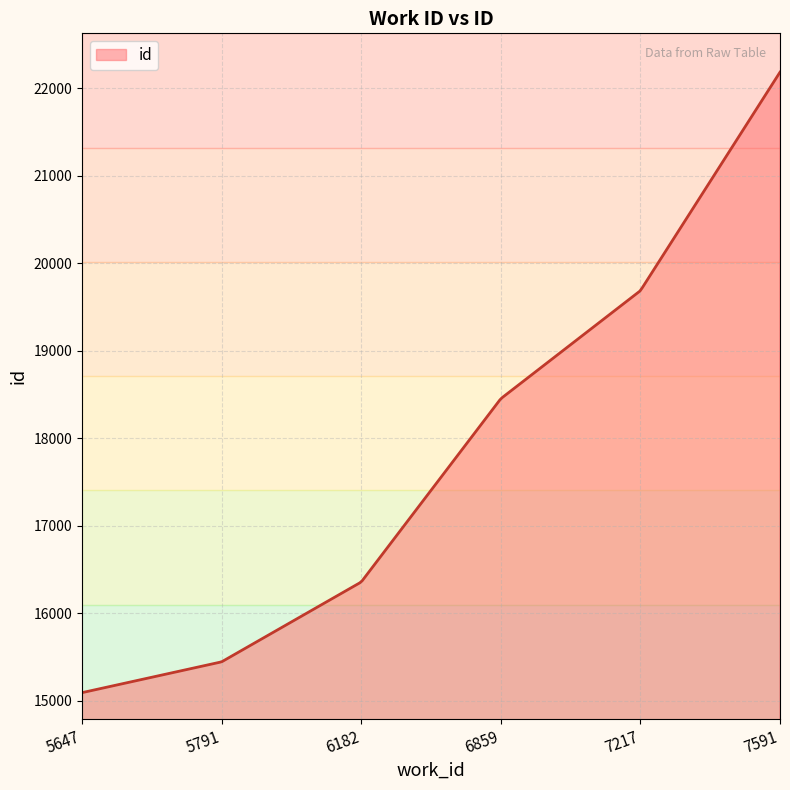

How many lines are shown in the chart?

1